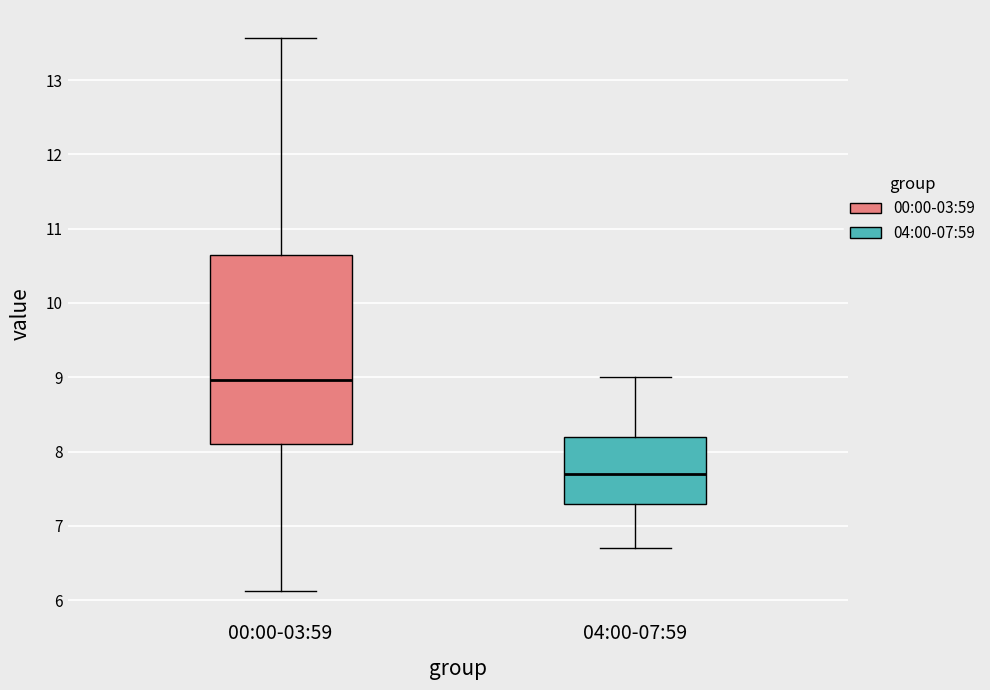

Which box has the lowest median line?

04:00-07:59